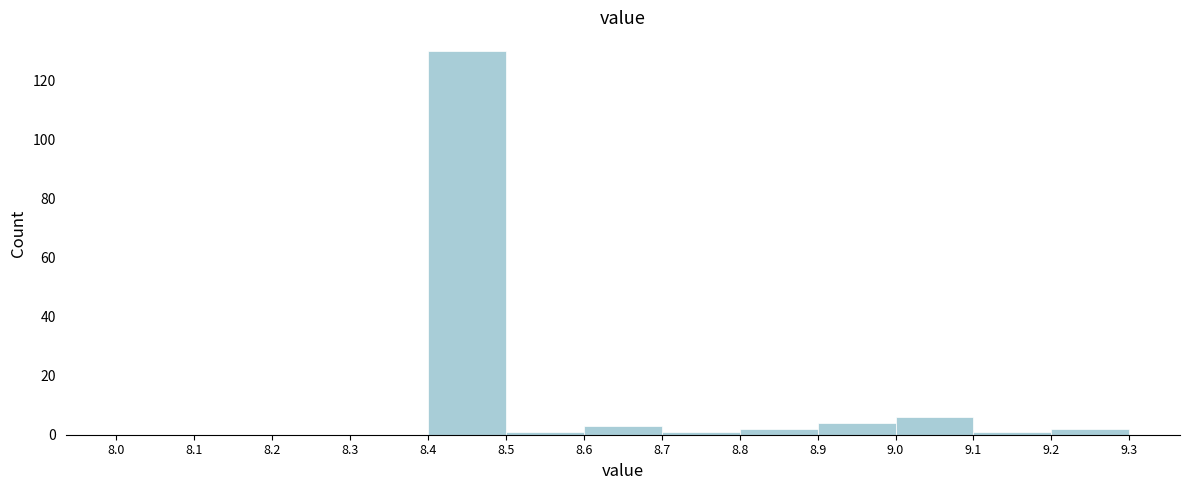

Which range on the x-axis has the tallest bar?

8.4 to 8.5